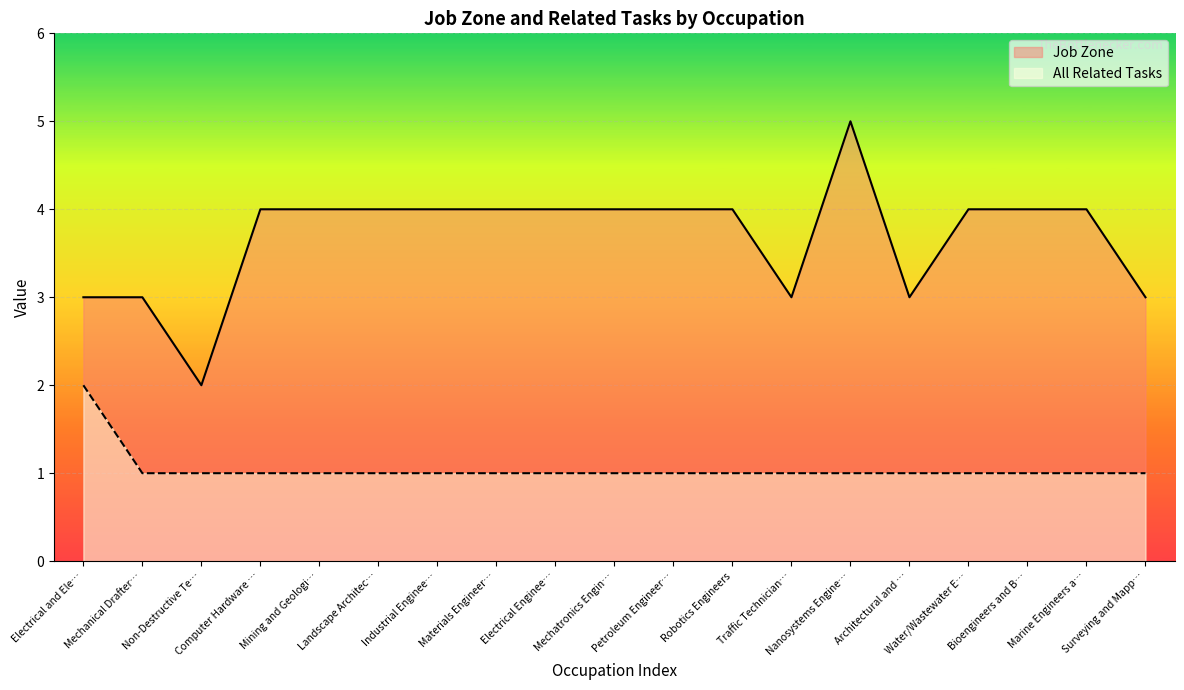

True or false: Job Zone and All Related Tasks intersect in this chart.

False